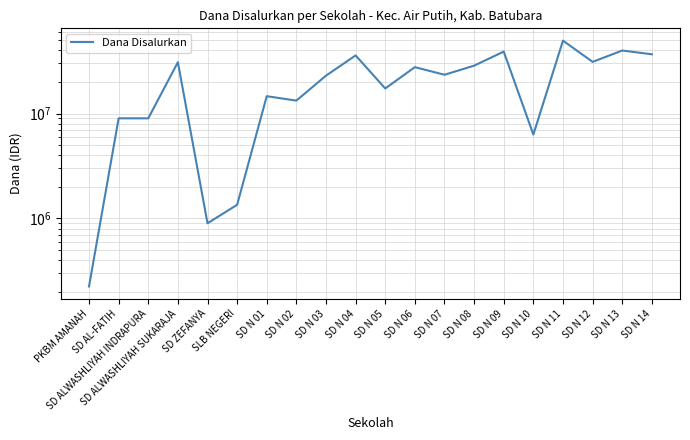

Is it true that the value at SD N 06 is 14349041?

False